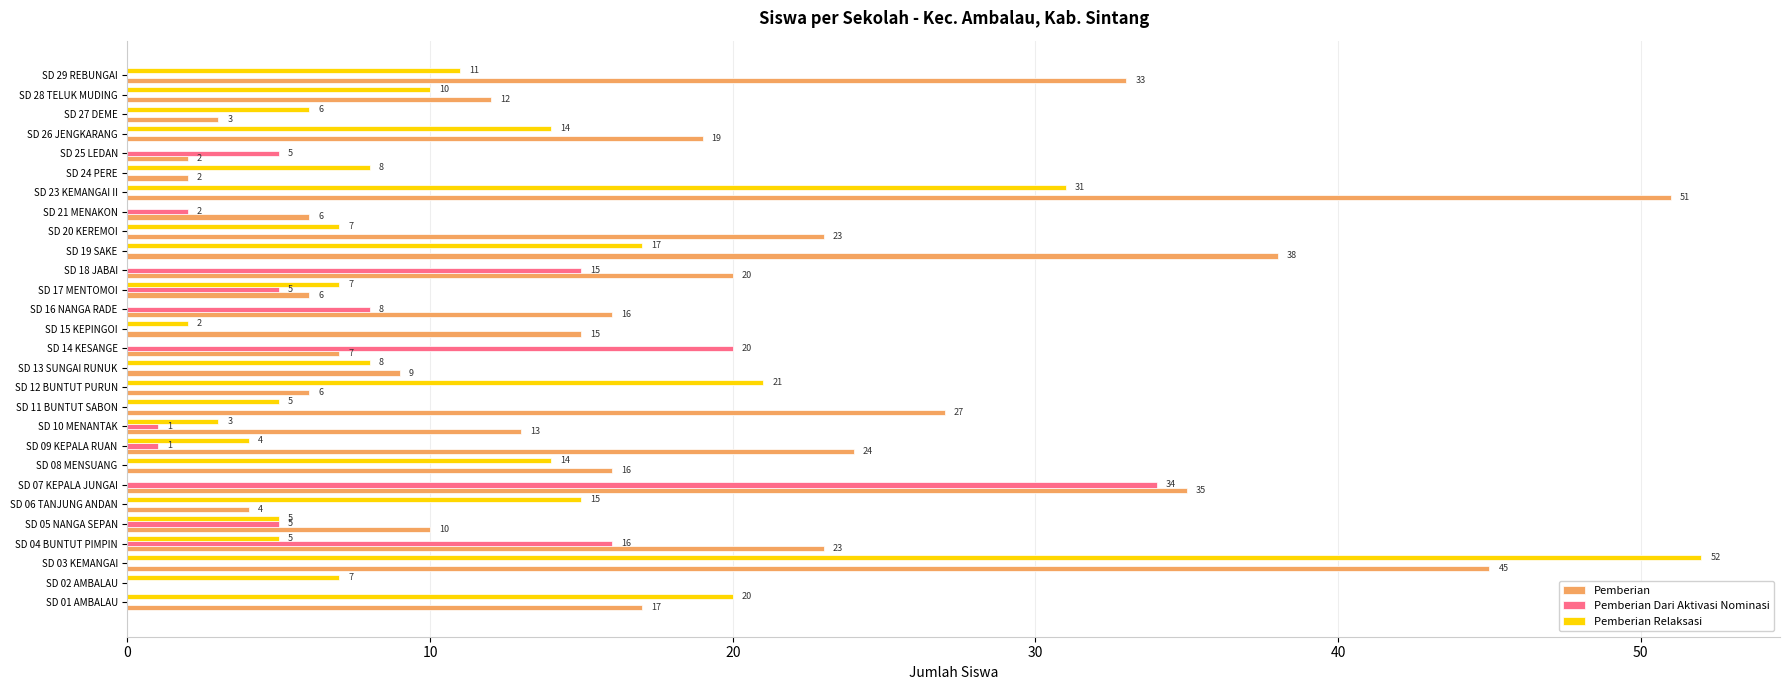

The Pemberian Relaksasi series shows 31 at SD 23 KEMANGAI II. True or false?

True